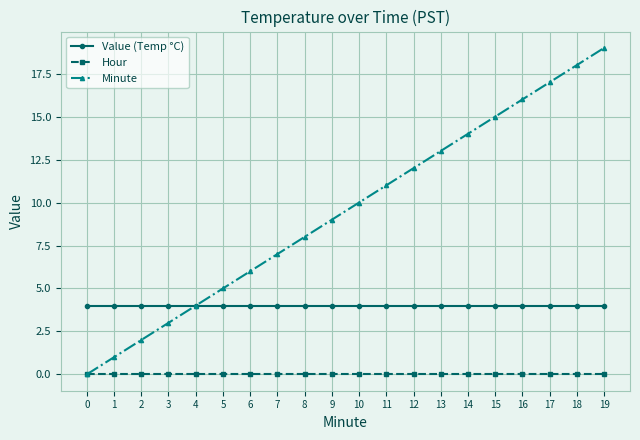

List the series in order of their overall mean, highest first.

Minute, Value (Temp °C), Hour